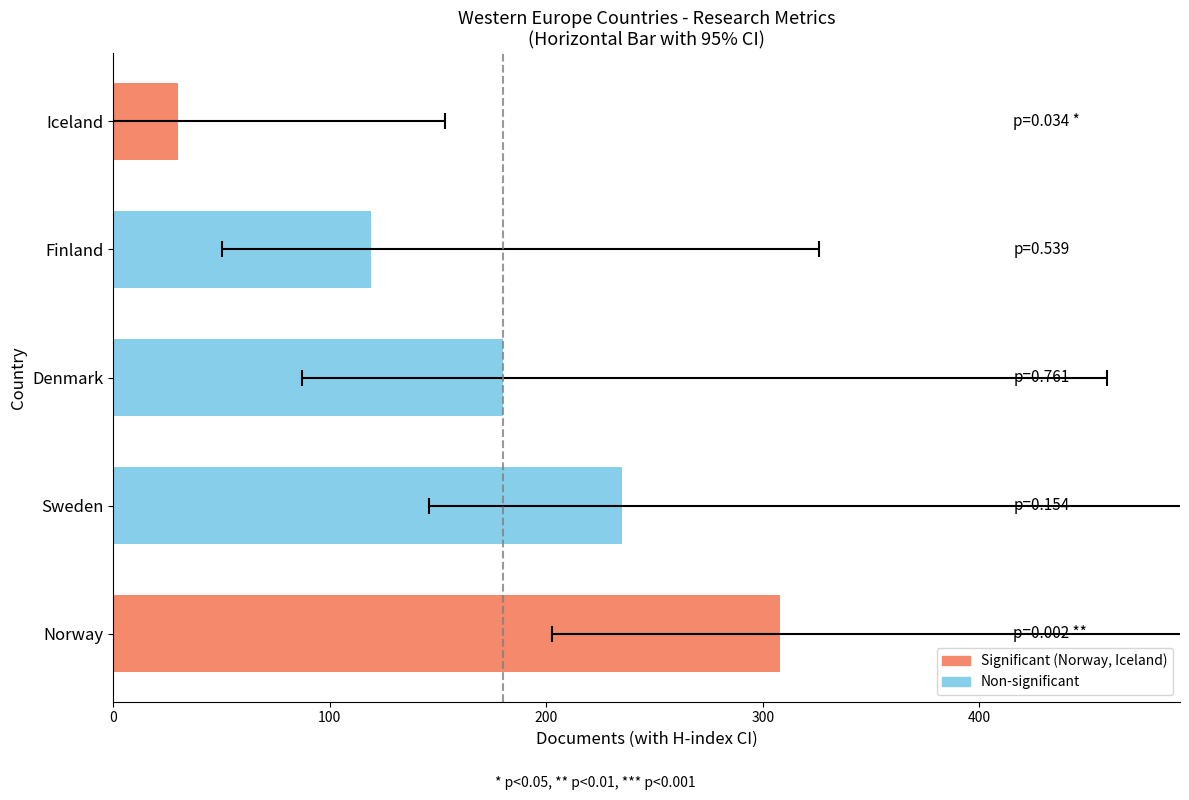

What is the minimum value shown in the chart?

30